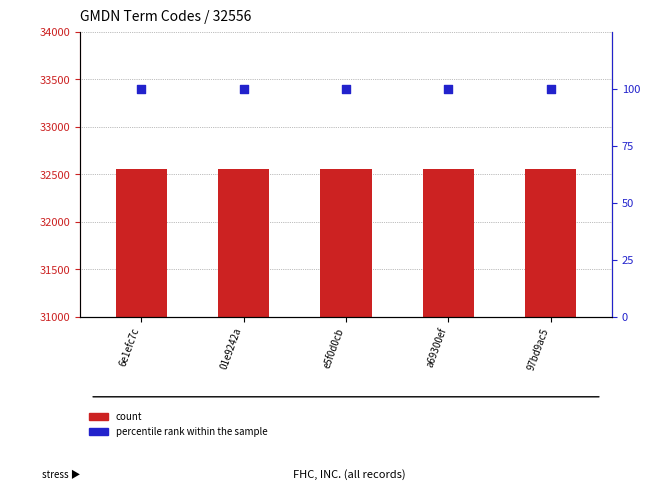

At which category is the sum across all series the highest?

6e1efc7c